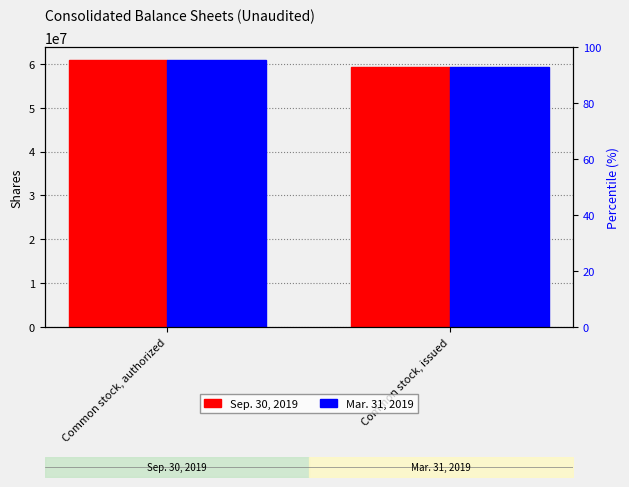

What is the difference between the maximum and minimum values in the Mar. 31, 2019 series?

1500000